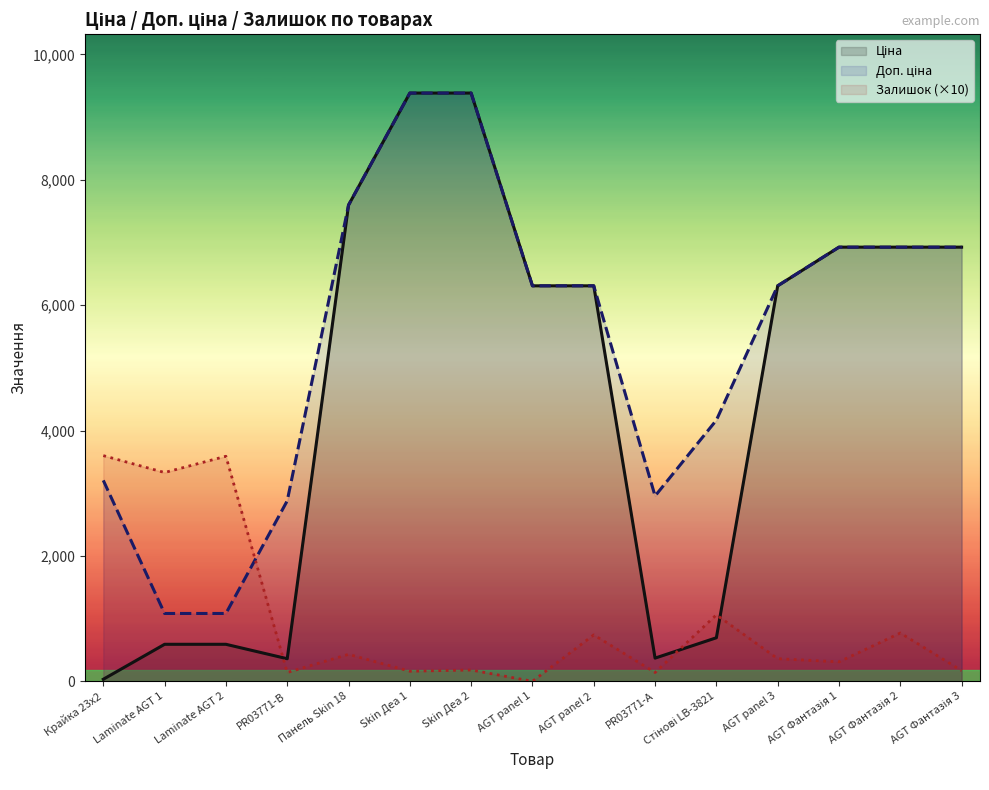

How many data points in Залишок (×10) are less than 360?

7